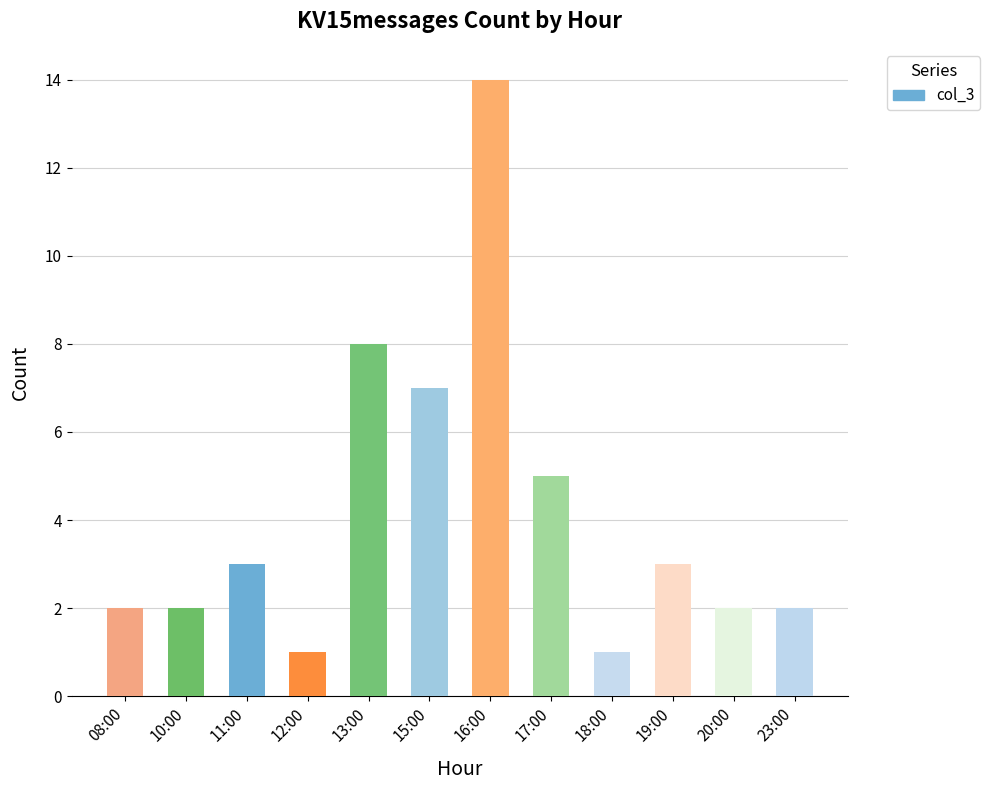

What is the ratio of the value at 10:00 to the value at 17:00?

0.4